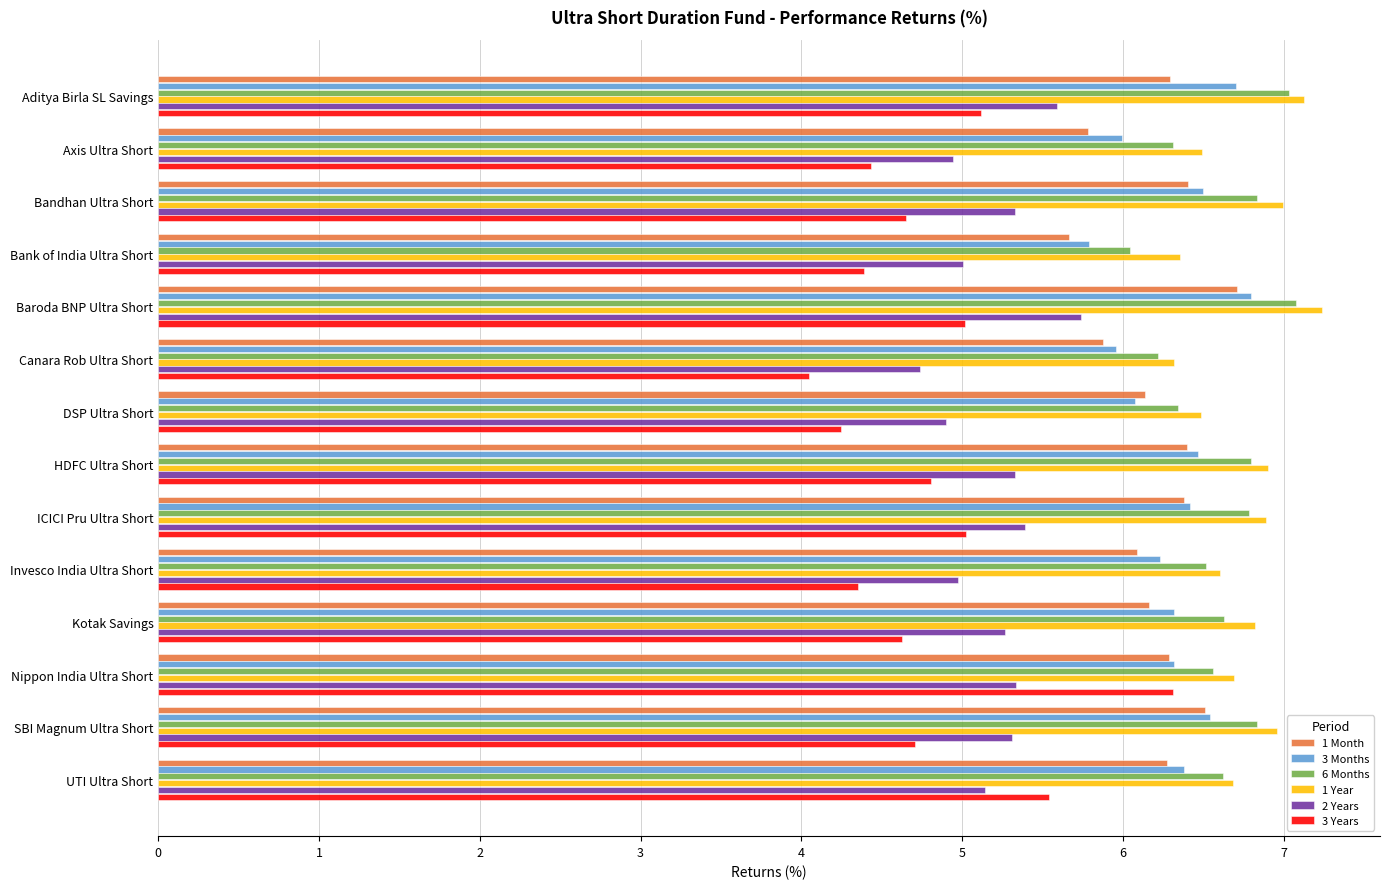

What is the sum of all 6 Months values?

92.6